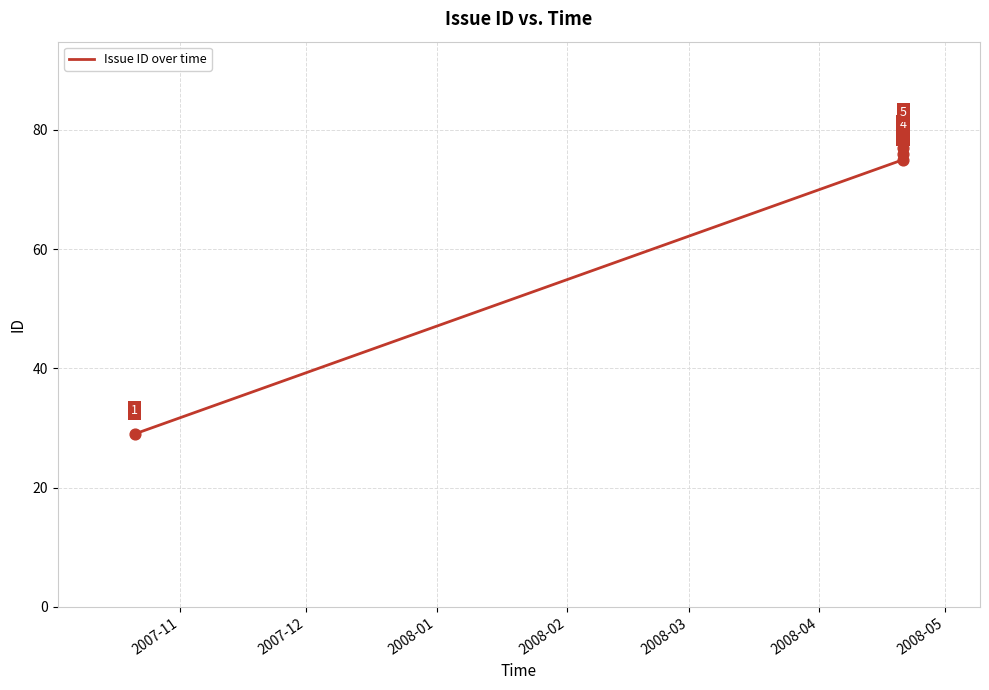

What is the smallest value displayed?

29